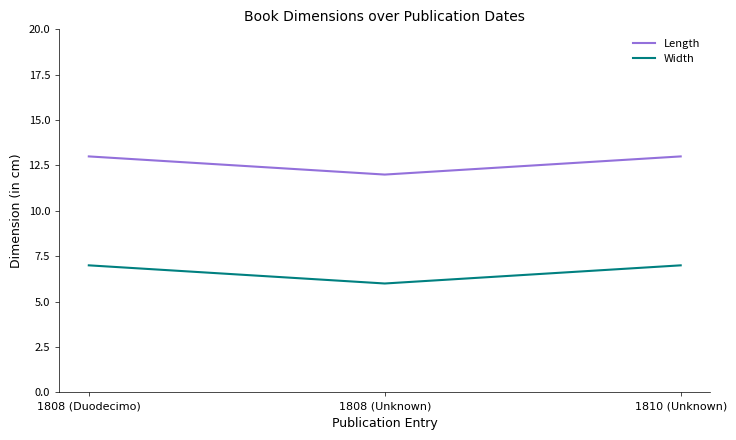

What is the difference between the maximum and minimum values in the Width series?

1